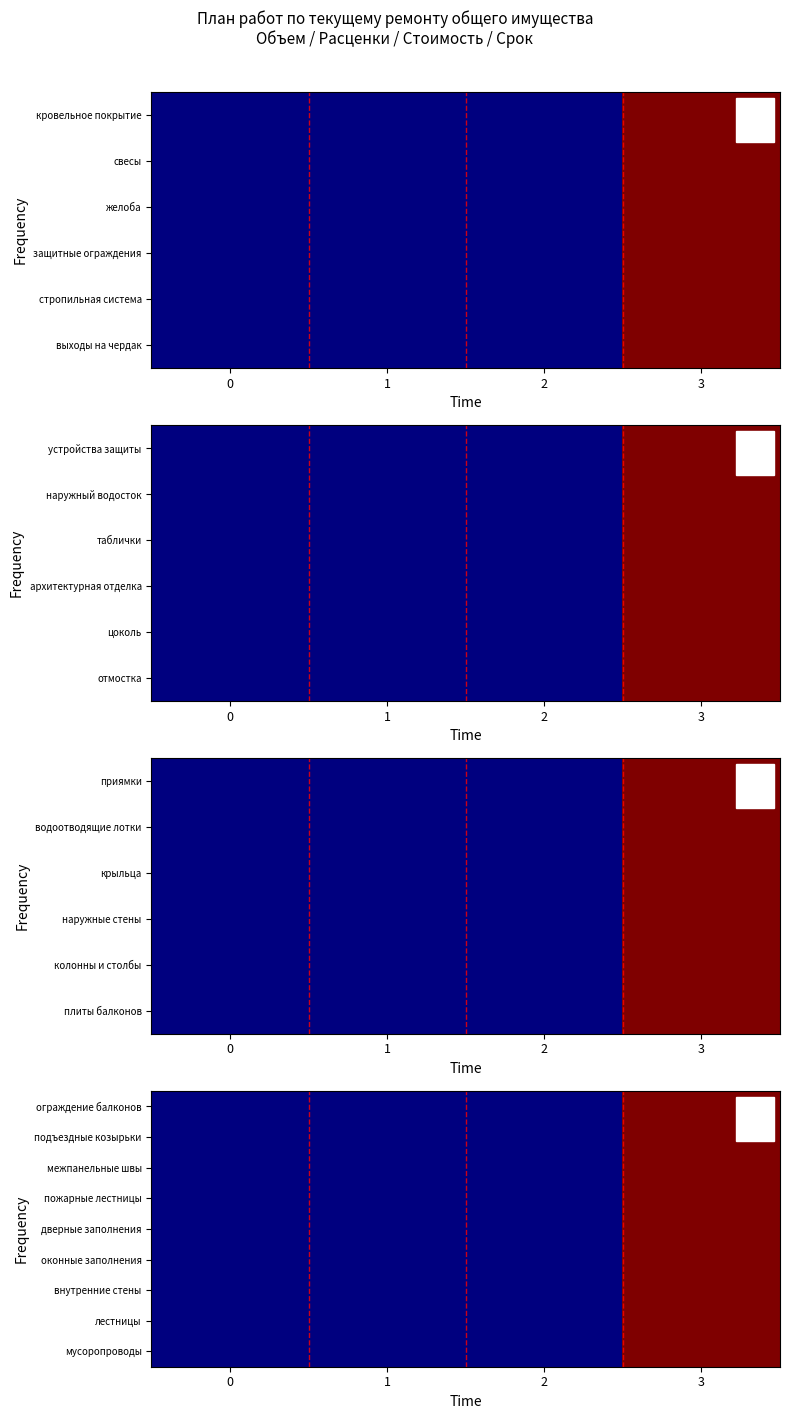

Is it true that row_3 equals -899 at 0?

False